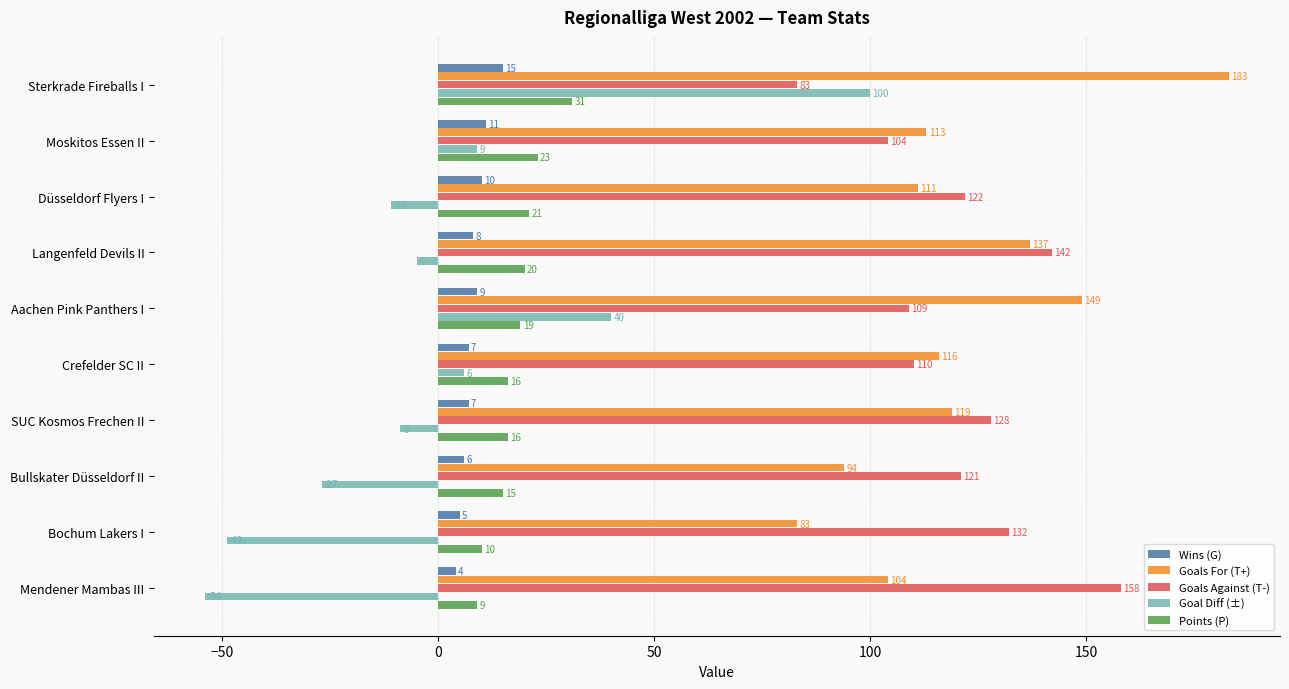

Rank the categories by Goals Against (T-) value from highest to lowest.

Mendener Mambas III, Langenfeld Devils II, Bochum Lakers I, SUC Kosmos Frechen II, Düsseldorf Flyers I, Bullskater Düsseldorf II, Crefelder SC II, Aachen Pink Panthers I, Moskitos Essen II, Sterkrade Fireballs I